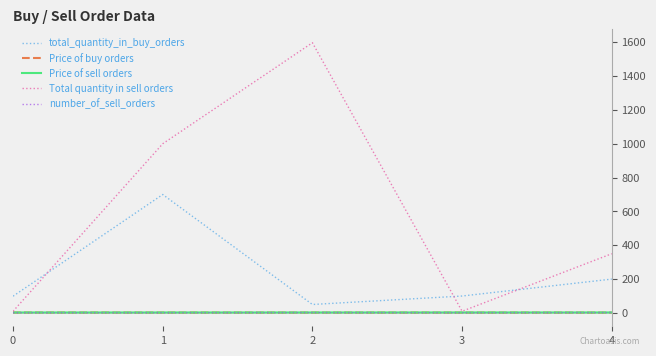

Which series has the widest spread of values?

Total quantity in sell orders